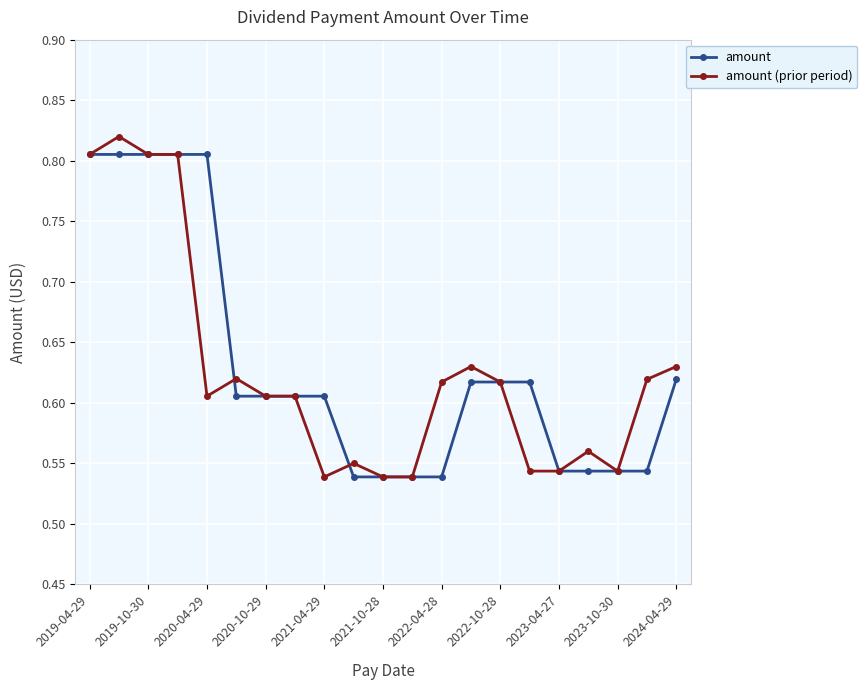

How many amount (prior period) values are between 0 and 1?

21